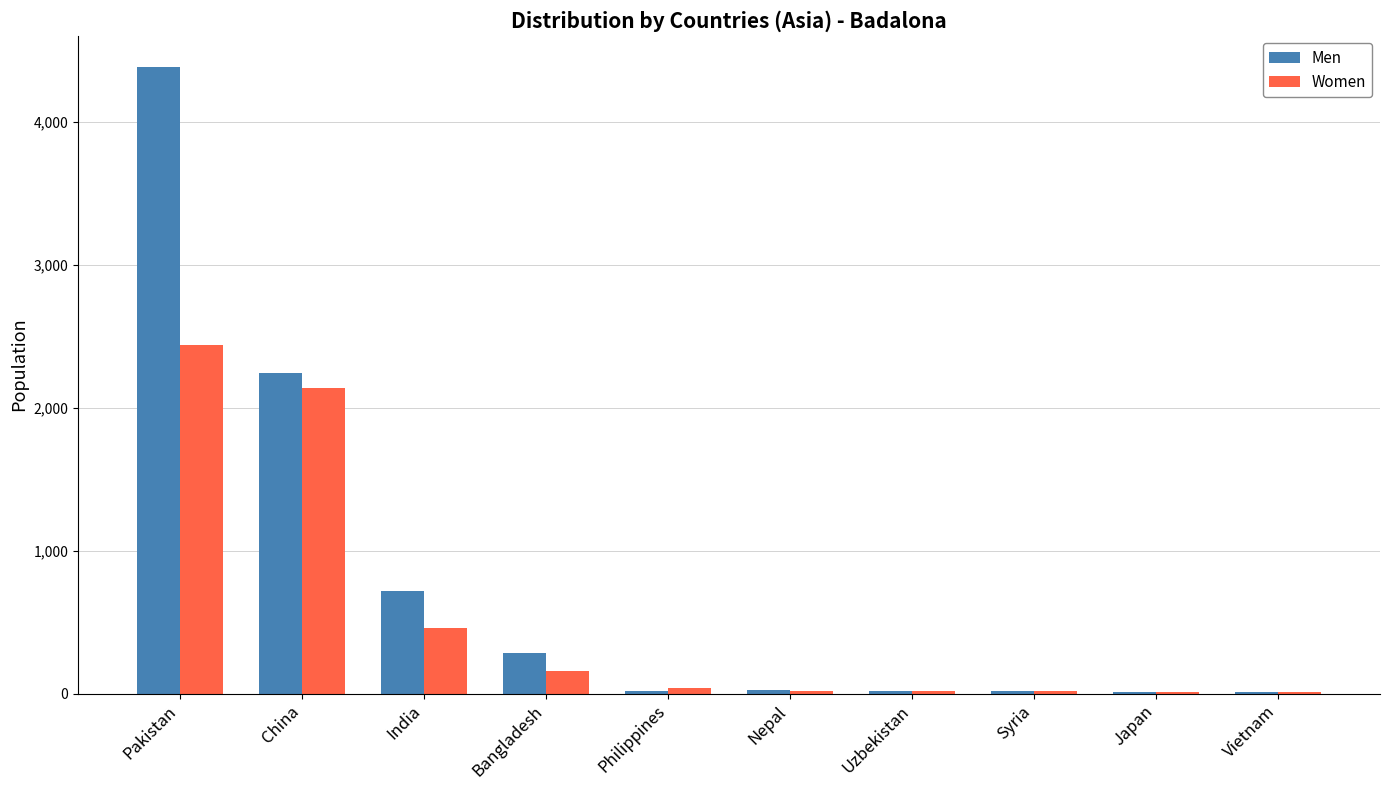

What is the highest value of the Women series?

2437